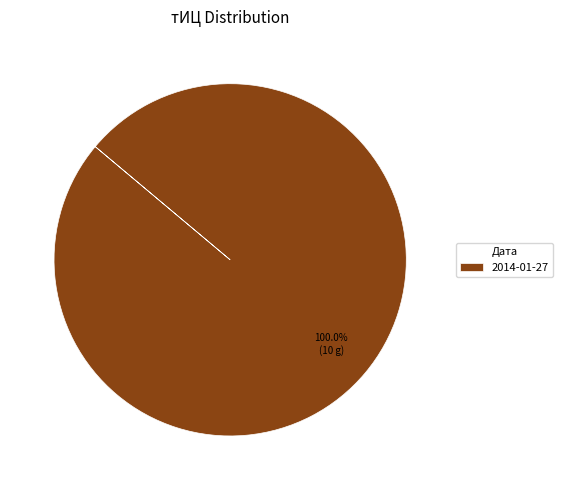

Rank the categories by value from highest to lowest.

2014-01-27